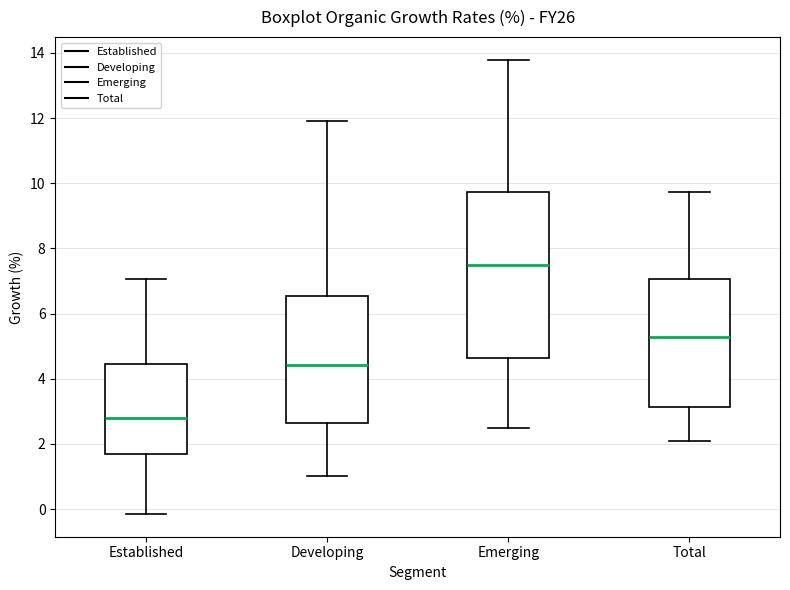

Which box has the highest median line?

Emerging